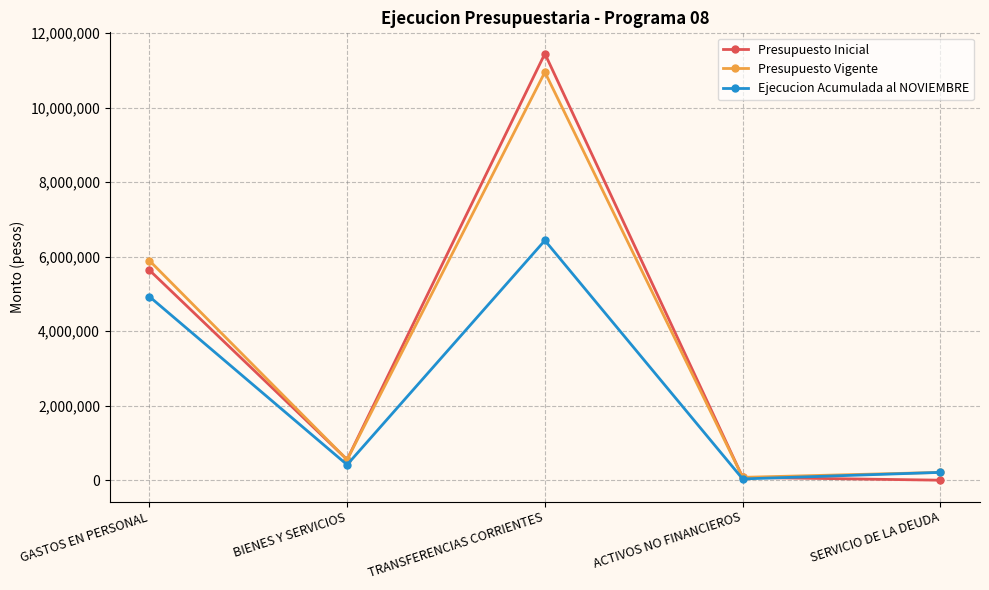

Count the number of categories in the chart.

5